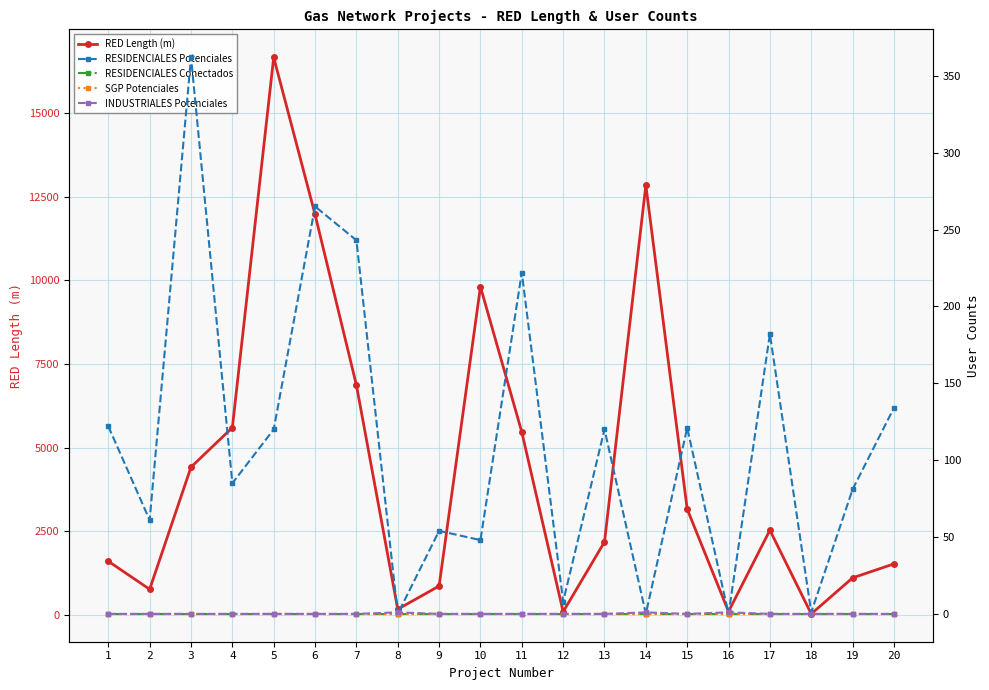

Reading left to right, transcribe all the data shown in this chart.

RED Length (m): 1=1605	2=766	3=4419	4=5600	5=16668	6=11970	7=6870	8=170	9=864	10=9810	11=5465	12=93	13=2183	14=12845	15=3164	16=100	17=2534	18=31	19=1108	20=1526
RESIDENCIALES Potenciales: 1=122	2=61	3=362	4=85	5=120	6=265	7=243	8=0	9=54	10=48	11=222	12=8	13=120	14=0	15=121	16=0	17=182	18=1	19=81	20=134
RESIDENCIALES Conectados: 1=0	2=0	3=0	4=0	5=0	6=0	7=0	8=0	9=0	10=0	11=0	12=0	13=0	14=0	15=0	16=0	17=0	18=0	19=0	20=0
SGP Potenciales: 1=0	2=0	3=0	4=0	5=0	6=0	7=0	8=0	9=0	10=0	11=0	12=0	13=0	14=0	15=0	16=0	17=0	18=0	19=0	20=0
INDUSTRIALES Potenciales: 1=0	2=0	3=0	4=0	5=0	6=0	7=0	8=1	9=0	10=0	11=0	12=0	13=0	14=1	15=0	16=1	17=0	18=0	19=0	20=0